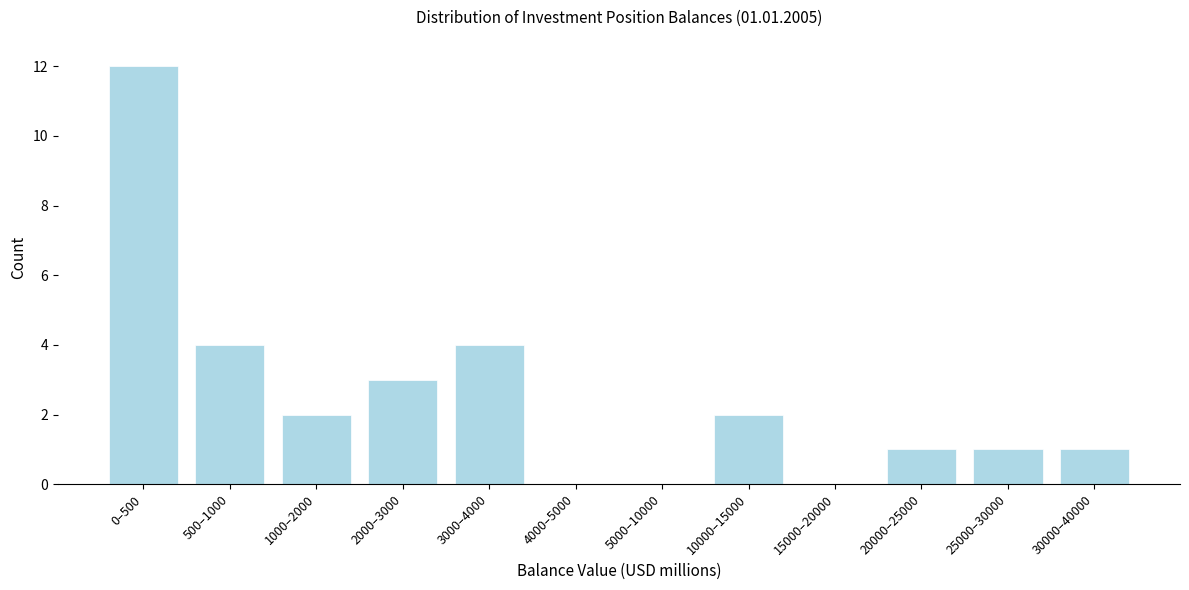

Reading left to right, extract all data points from this chart.

0–500=12	500–1000=4	1000–2000=2	2000–3000=3	3000–4000=4	4000–5000=0	5000–10000=0	10000–15000=2	15000–20000=0	20000–25000=1	25000–30000=1	30000–40000=1